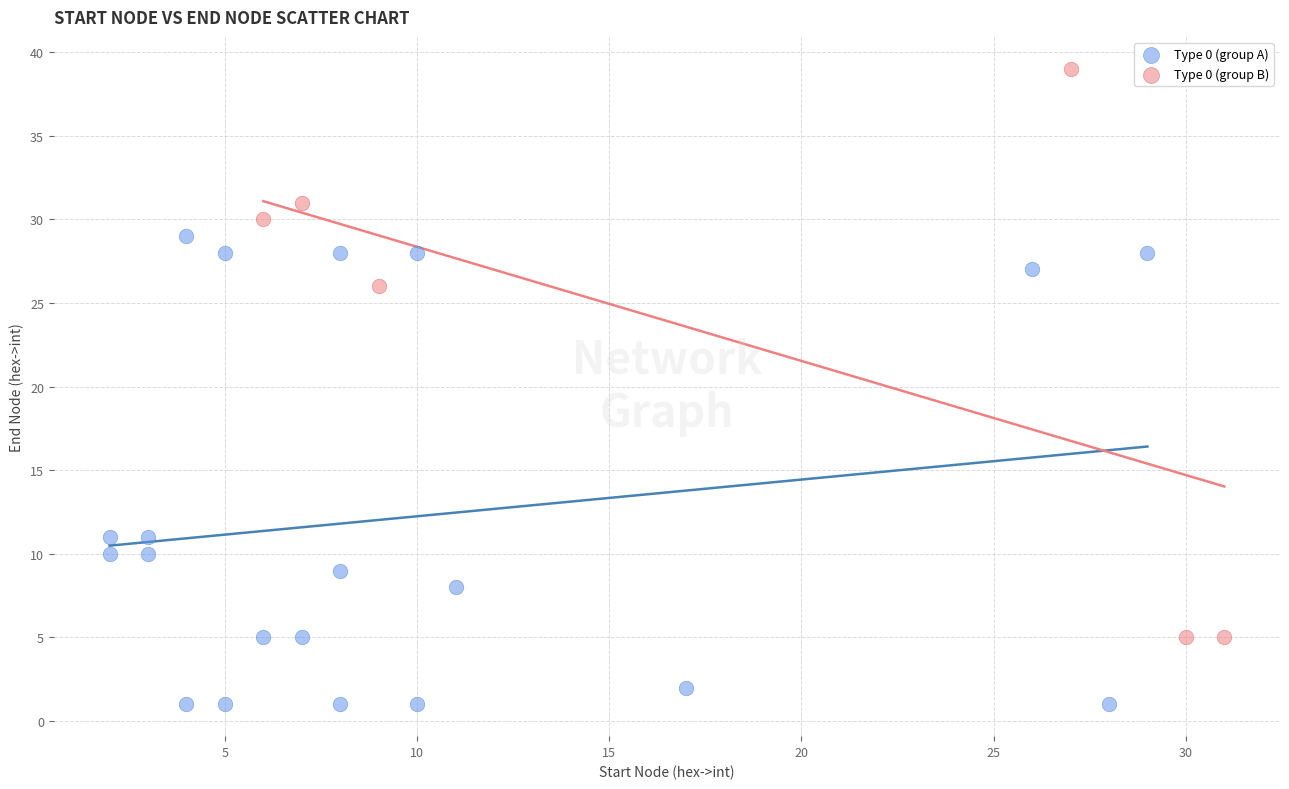

Which series reaches the minimum Y coordinate?

Type 0 (group A)